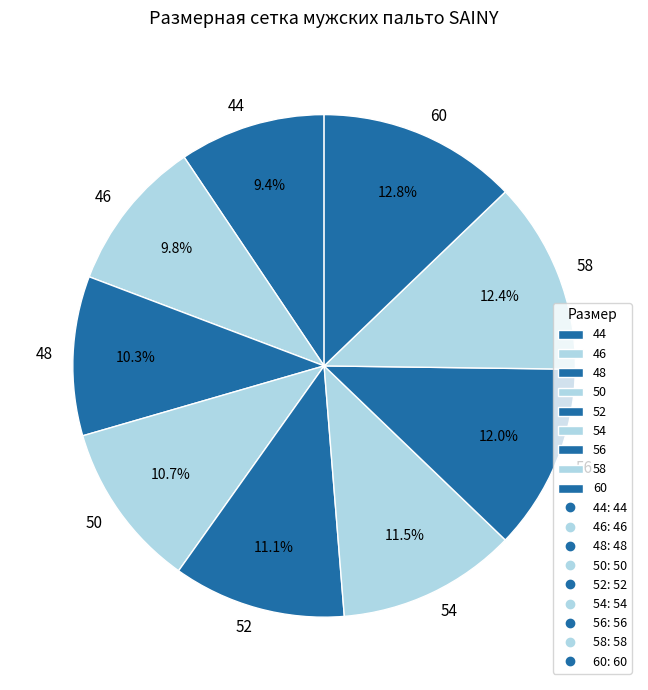

What percentage is the 58 slice, to the nearest percent?

12%